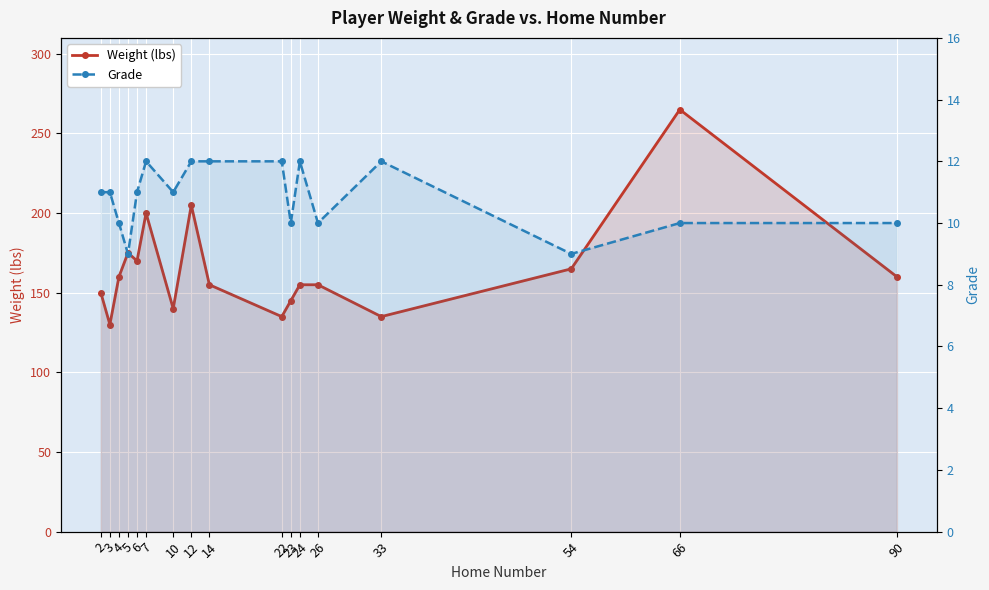

What is the minimum value shown in the chart?

9